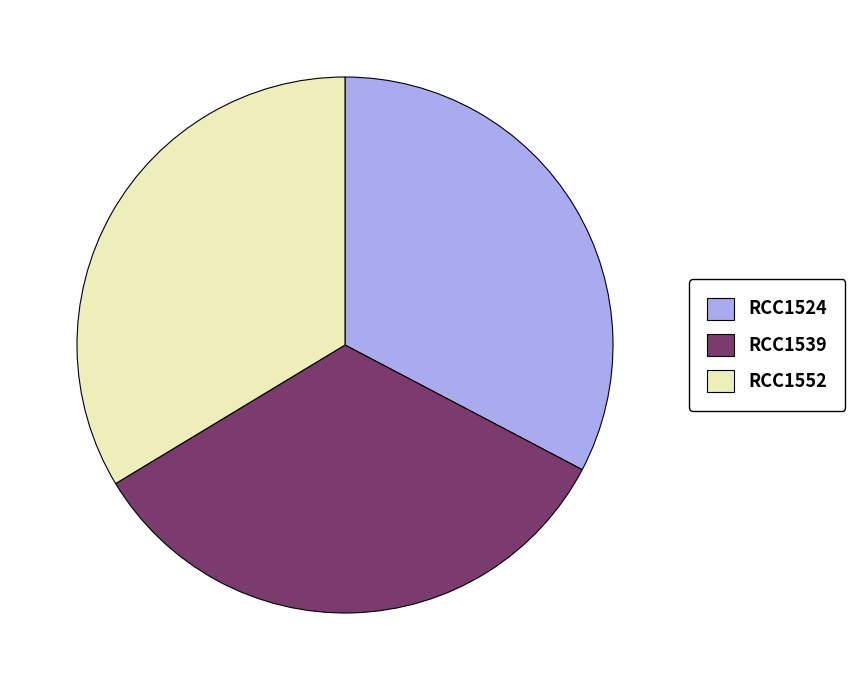

Is the sum of RCC1552 and RCC1539 greater than half?

Yes